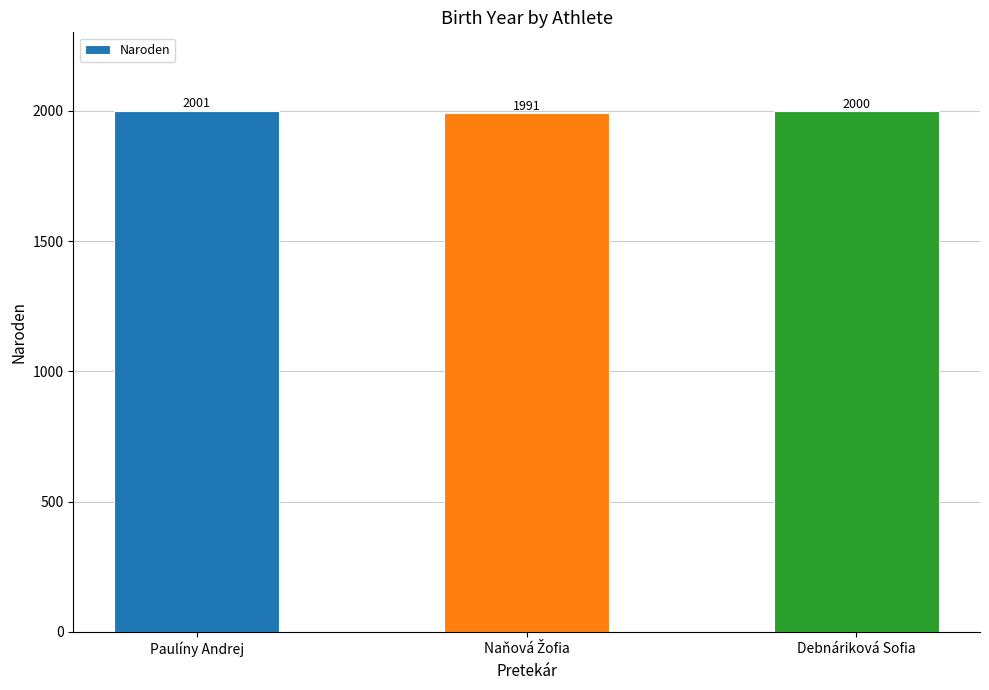

What is the label of the 1st bar from the right?

Debnáriková Sofia